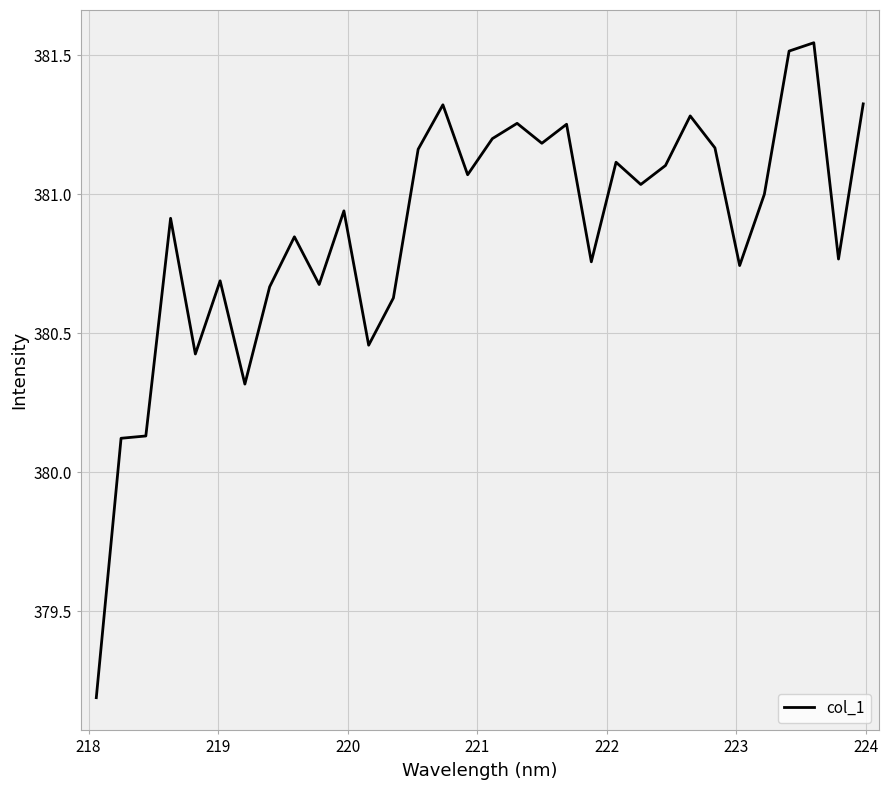

What is the difference between the maximum and minimum values?

2.4